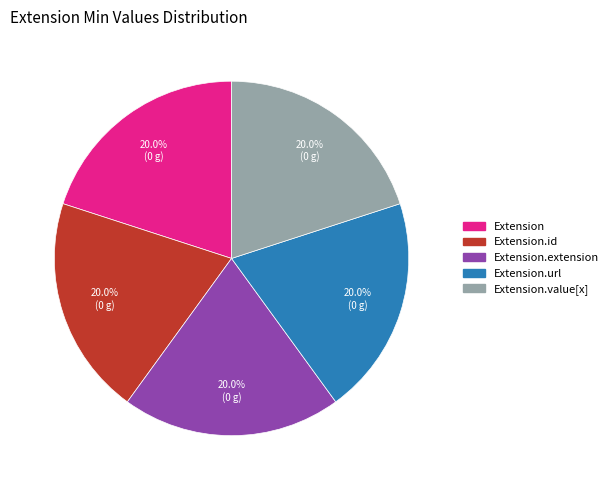

Does any single category account for the majority?

No